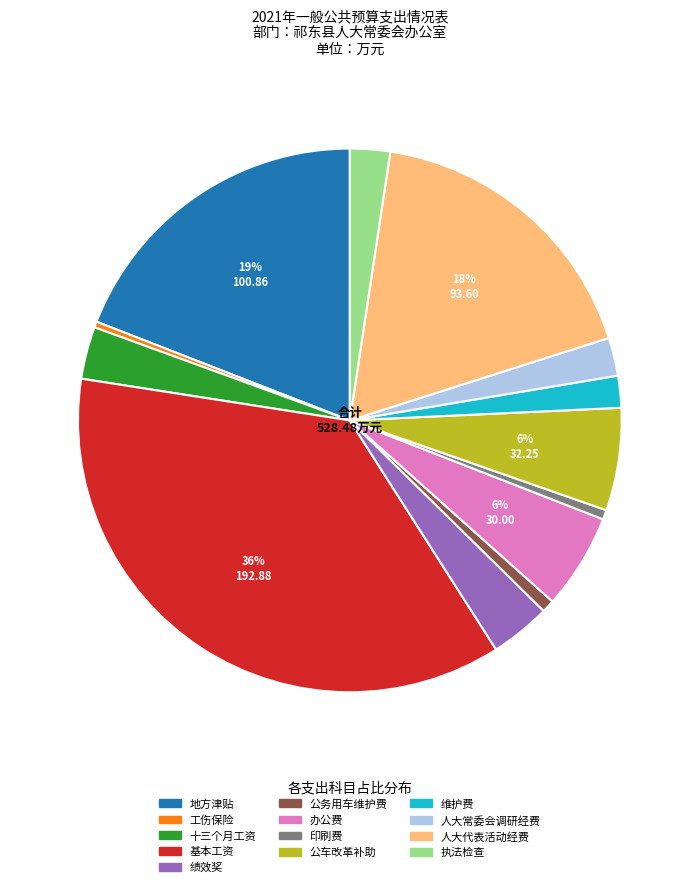

What is the largest slice in the pie chart?

基本工资